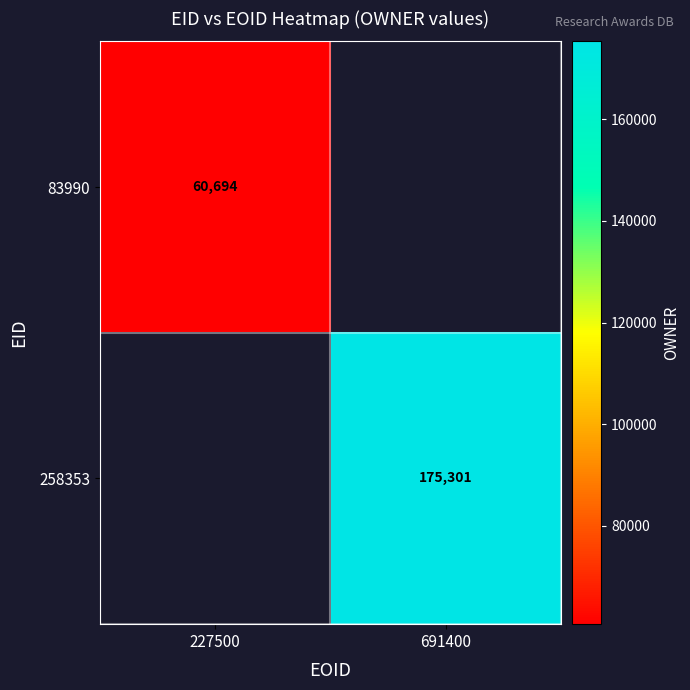

The value of 83990 at 227500 is 60694. True or false?

True